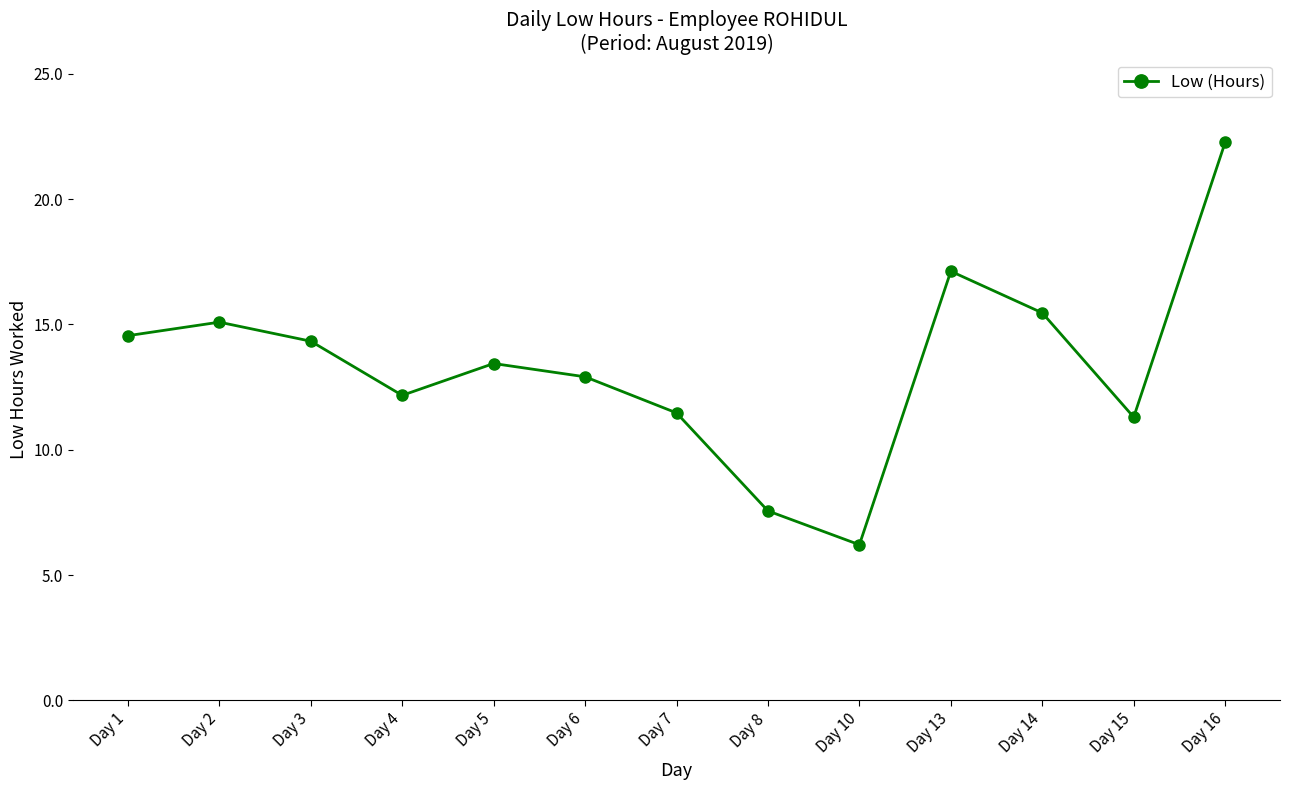

Reading left to right, what are all the values shown in this chart?

14.6	15.1	14.3	12.2	13.4	12.9	11.5	7.6	6.2	17.1	15.5	11.3	22.3